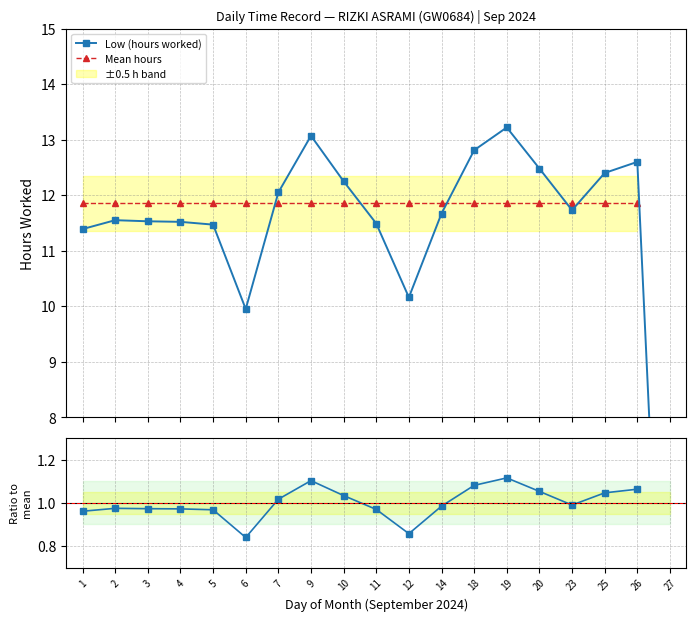

What is the difference between the Low (hours worked) values at 20 and 18?

0.3